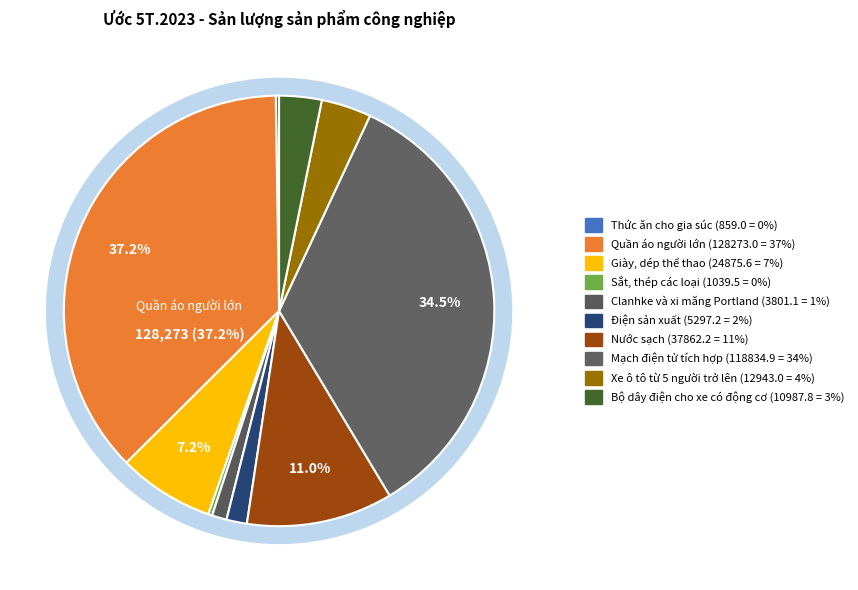

What is the change in value from Thức ăn cho gia súc to Bộ dây điện cho xe có động cơ?

+10128.8